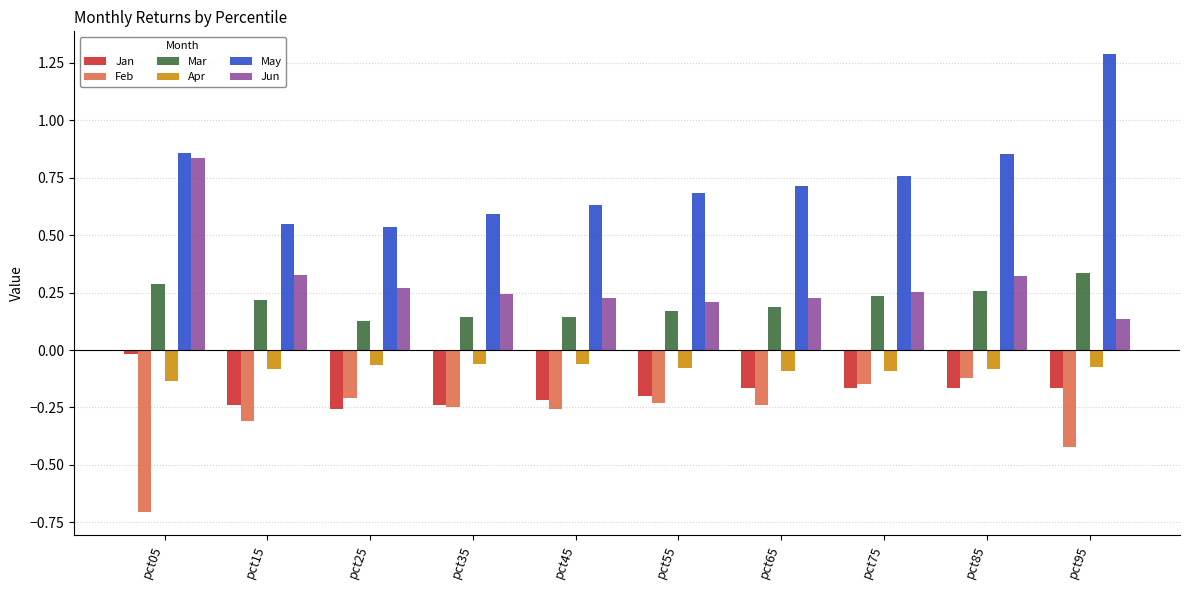

Is the value of Jun at pct75 greater than the value of Jan at pct85?

Yes